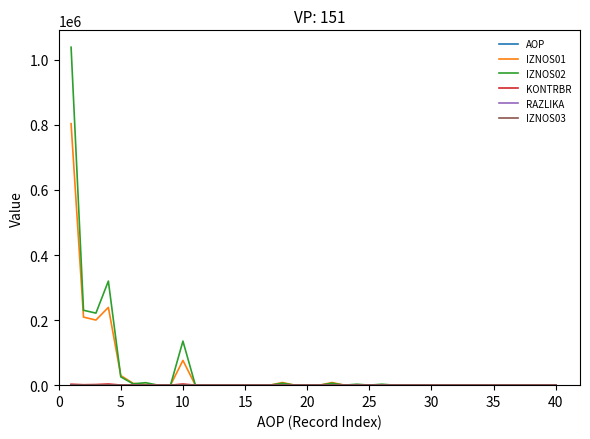

What is the maximum value for IZNOS02?

1038742.7